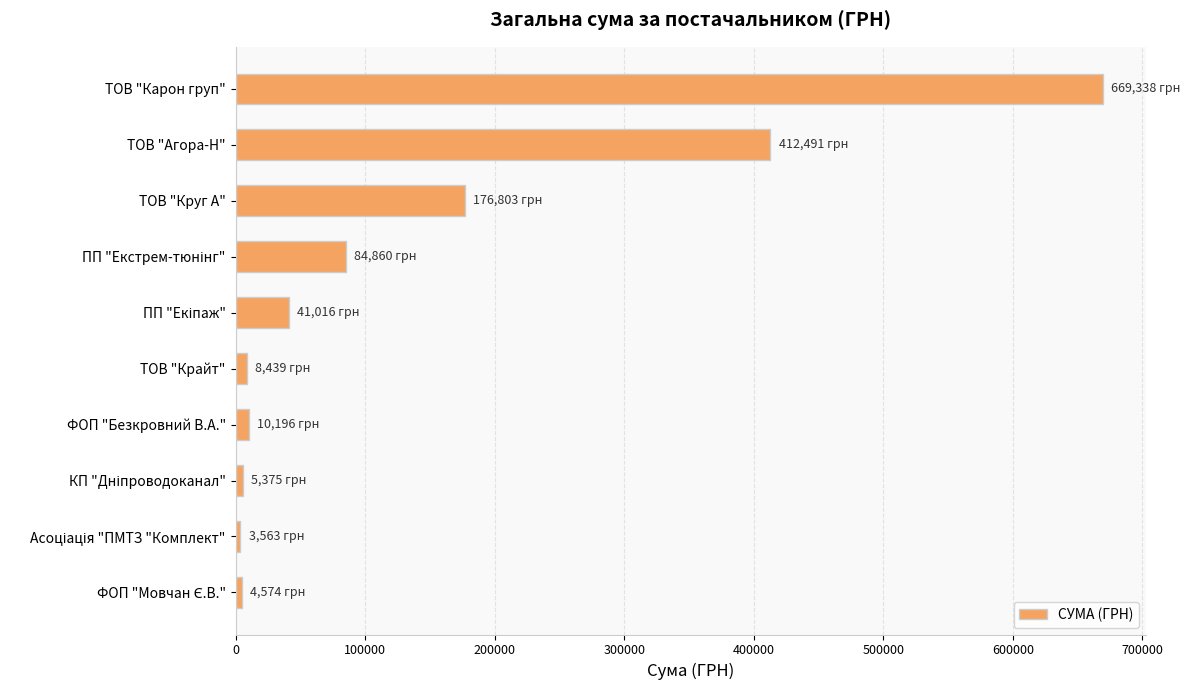

What is the smallest value displayed?

3562.6